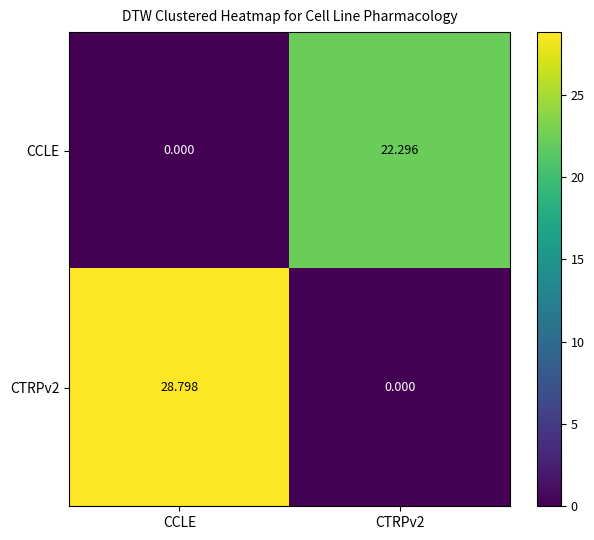

How many series are shown in this chart?

2